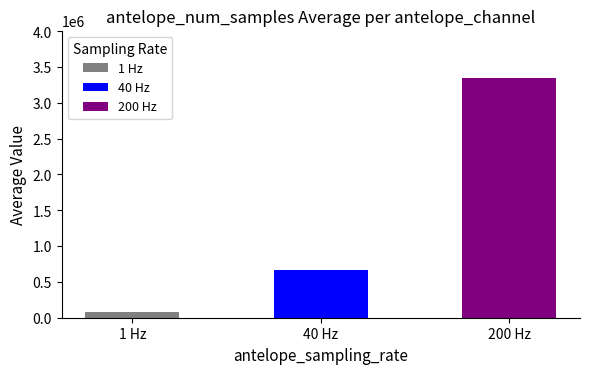

The value at HNN is 5485044. True or false?

False